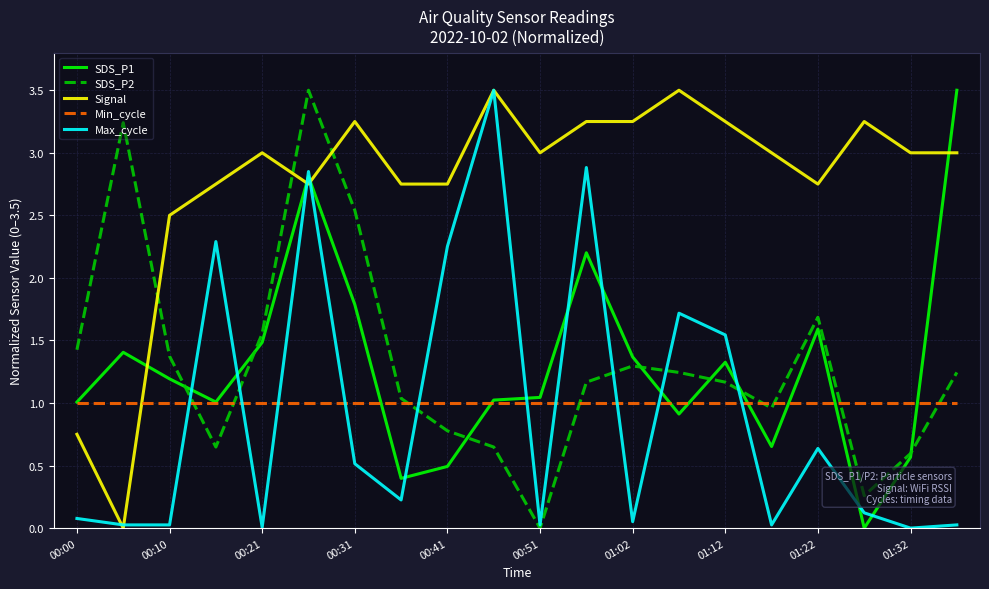

How many interior local valleys does the SDS_P2 series have?

4